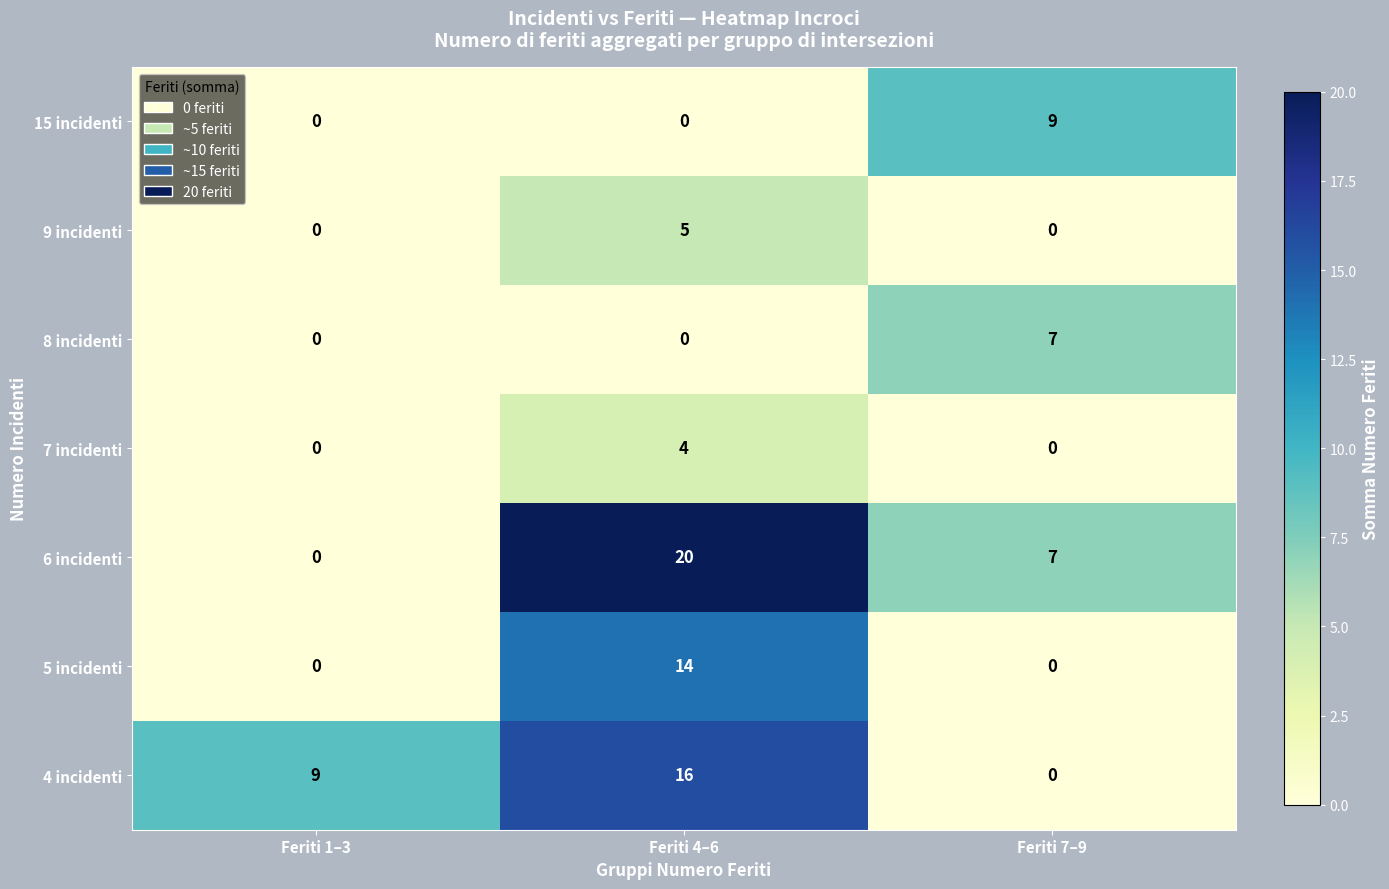

What is the difference between the maximum and minimum values in the 6 incidenti series?

20